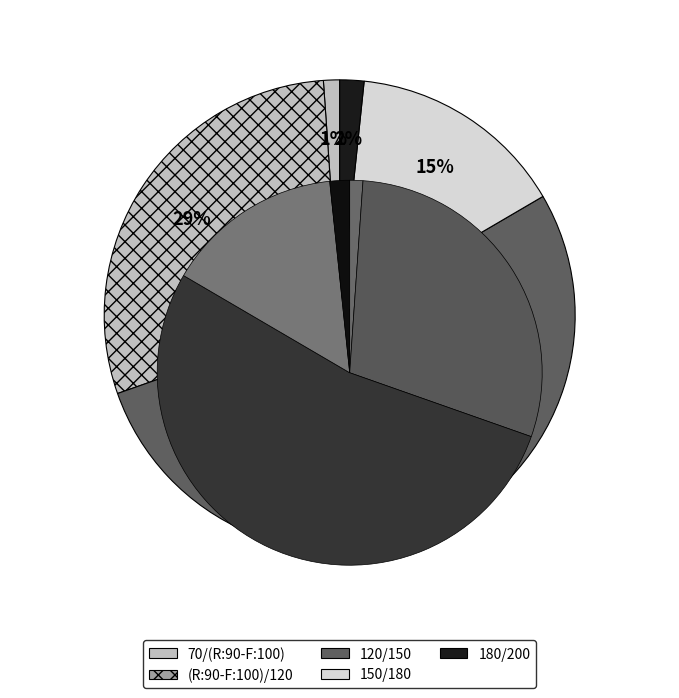

To the nearest percent, what is the combined percentage of 70/(R:90-F:100) and (R:90-F:100)/120?

30%